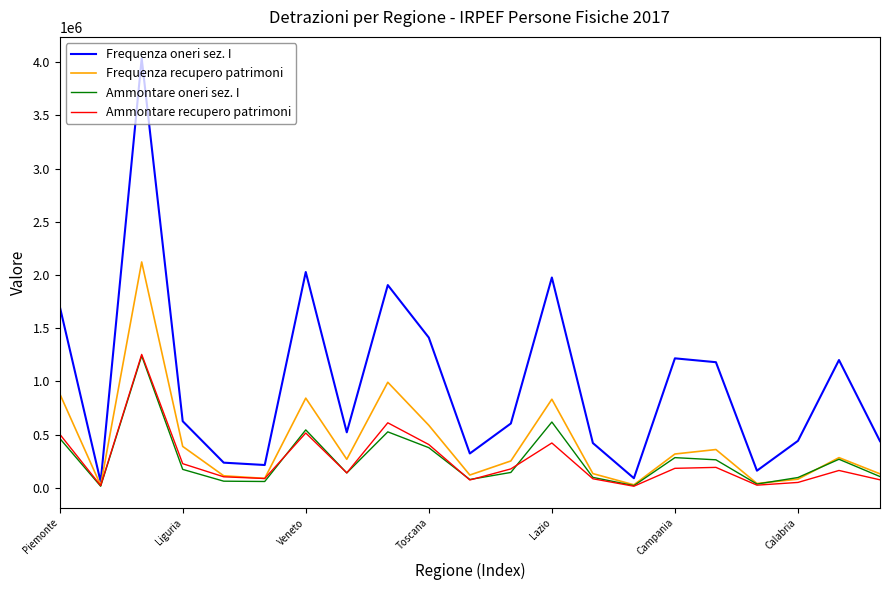

Which series has the widest spread of values?

Frequenza oneri sez. I